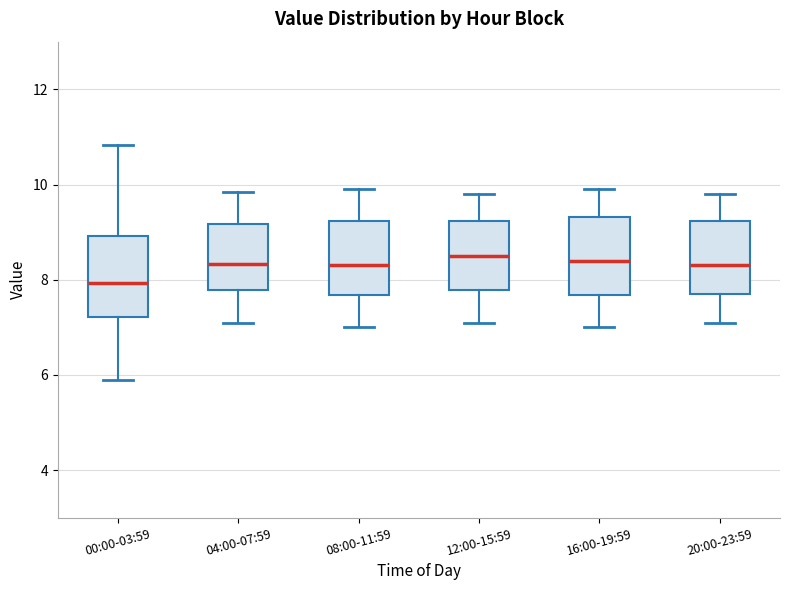

Reading left to right, read every box against the y-axis: the position of its median line, the range the box covers, and the ends of its whiskers. The values are not printed on the chart, so give them approximately, as read against the axis.

00:00-03:59: median 8.0, box 7.2 to 9.0, whiskers 6.0 to 10.8
04:00-07:59: median 8.4, box 7.8 to 9.2, whiskers 7.2 to 9.8
08:00-11:59: median 8.4, box 7.6 to 9.2, whiskers 7.0 to 10.0
12:00-15:59: median 8.6, box 7.8 to 9.2, whiskers 7.2 to 9.8
16:00-19:59: median 8.4, box 7.6 to 9.4, whiskers 7.0 to 10.0
20:00-23:59: median 8.4, box 7.8 to 9.2, whiskers 7.2 to 9.8